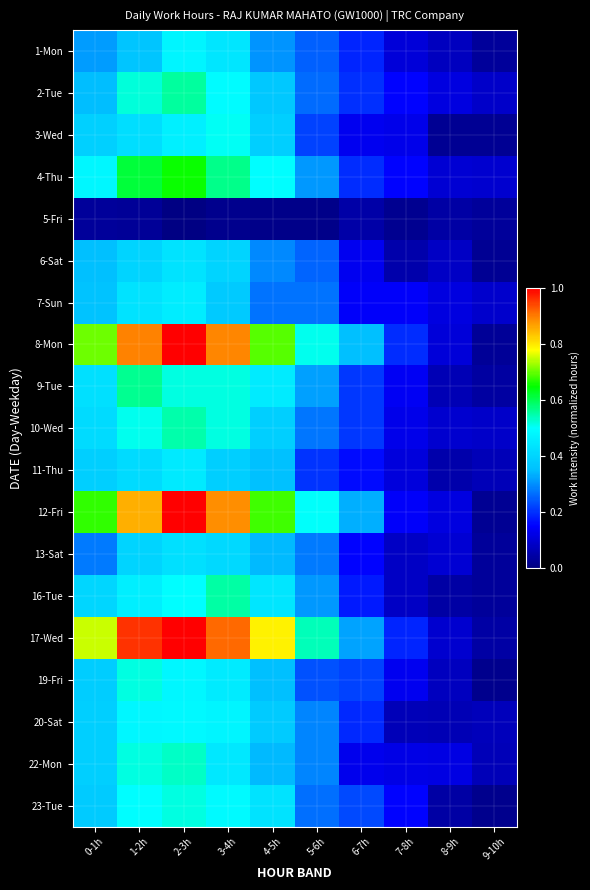

How many series are shown in this chart?

19